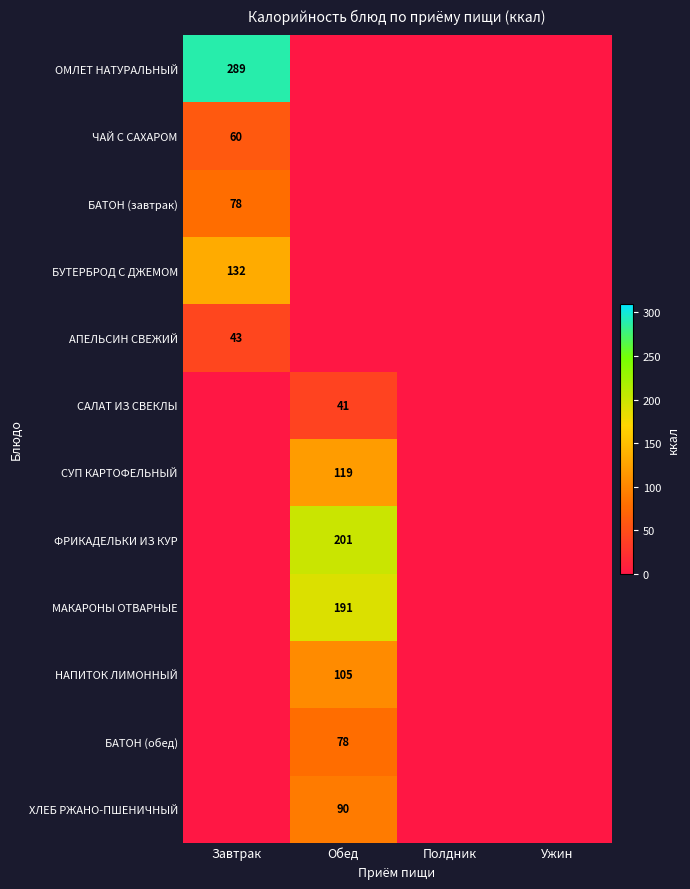

Which label corresponds to the smallest value in the chart?

Обед